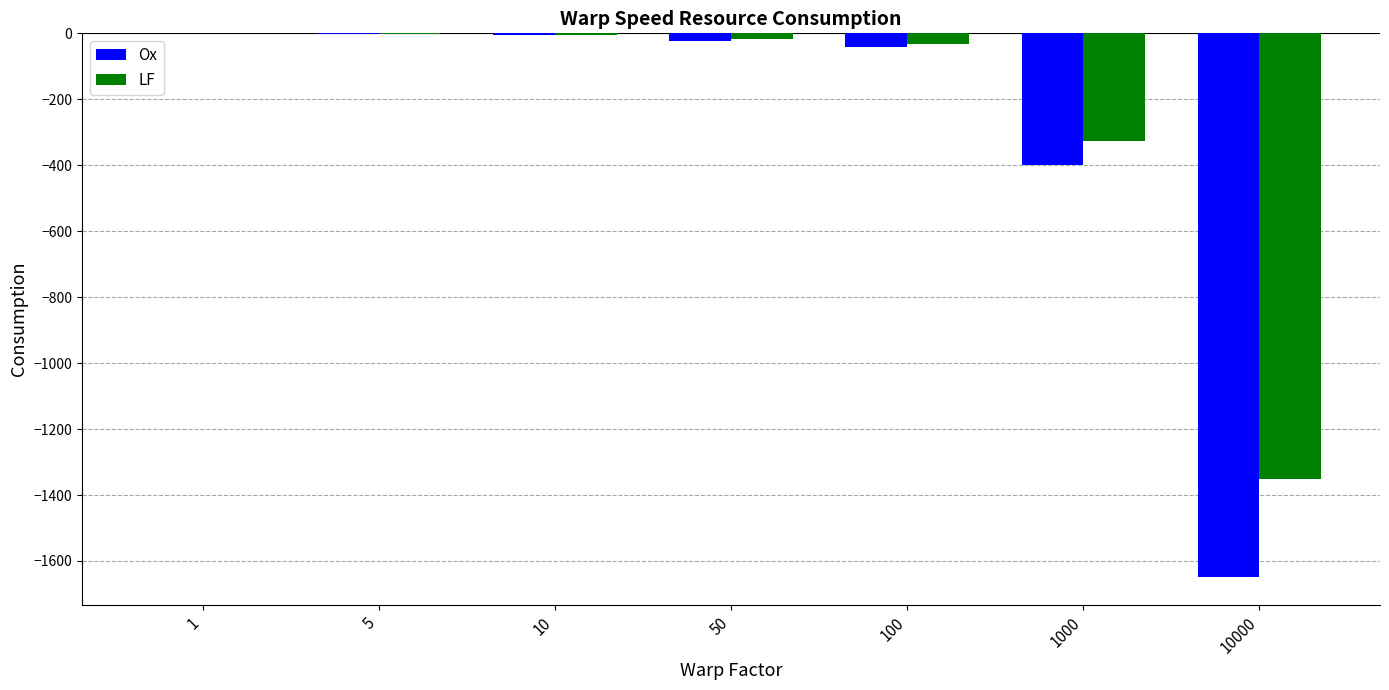

The Ox series shows -22.0 at 50. True or false?

True